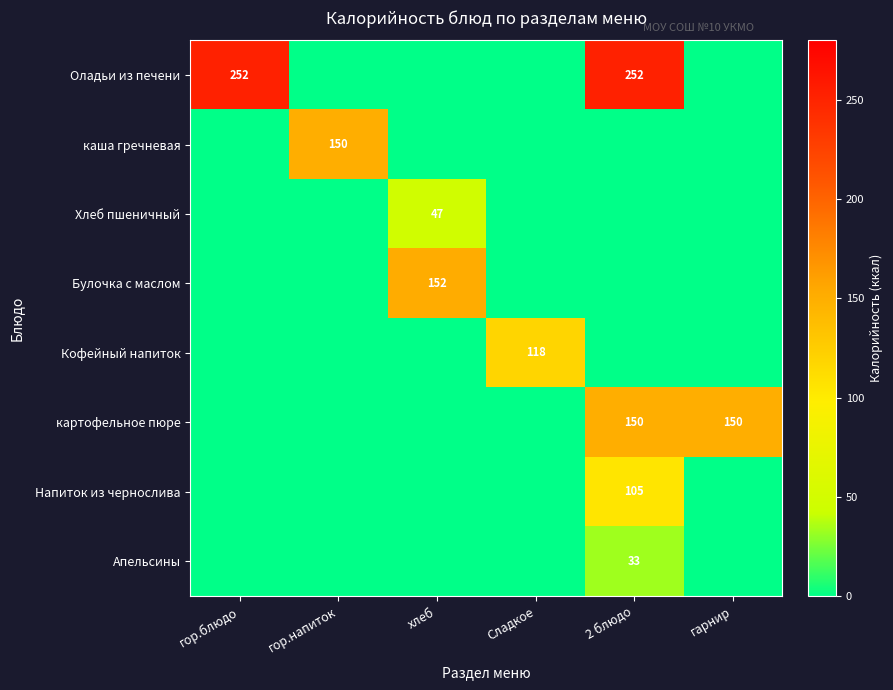

True or false: Апельсины has a value of 33 at 2 блюдо.

True